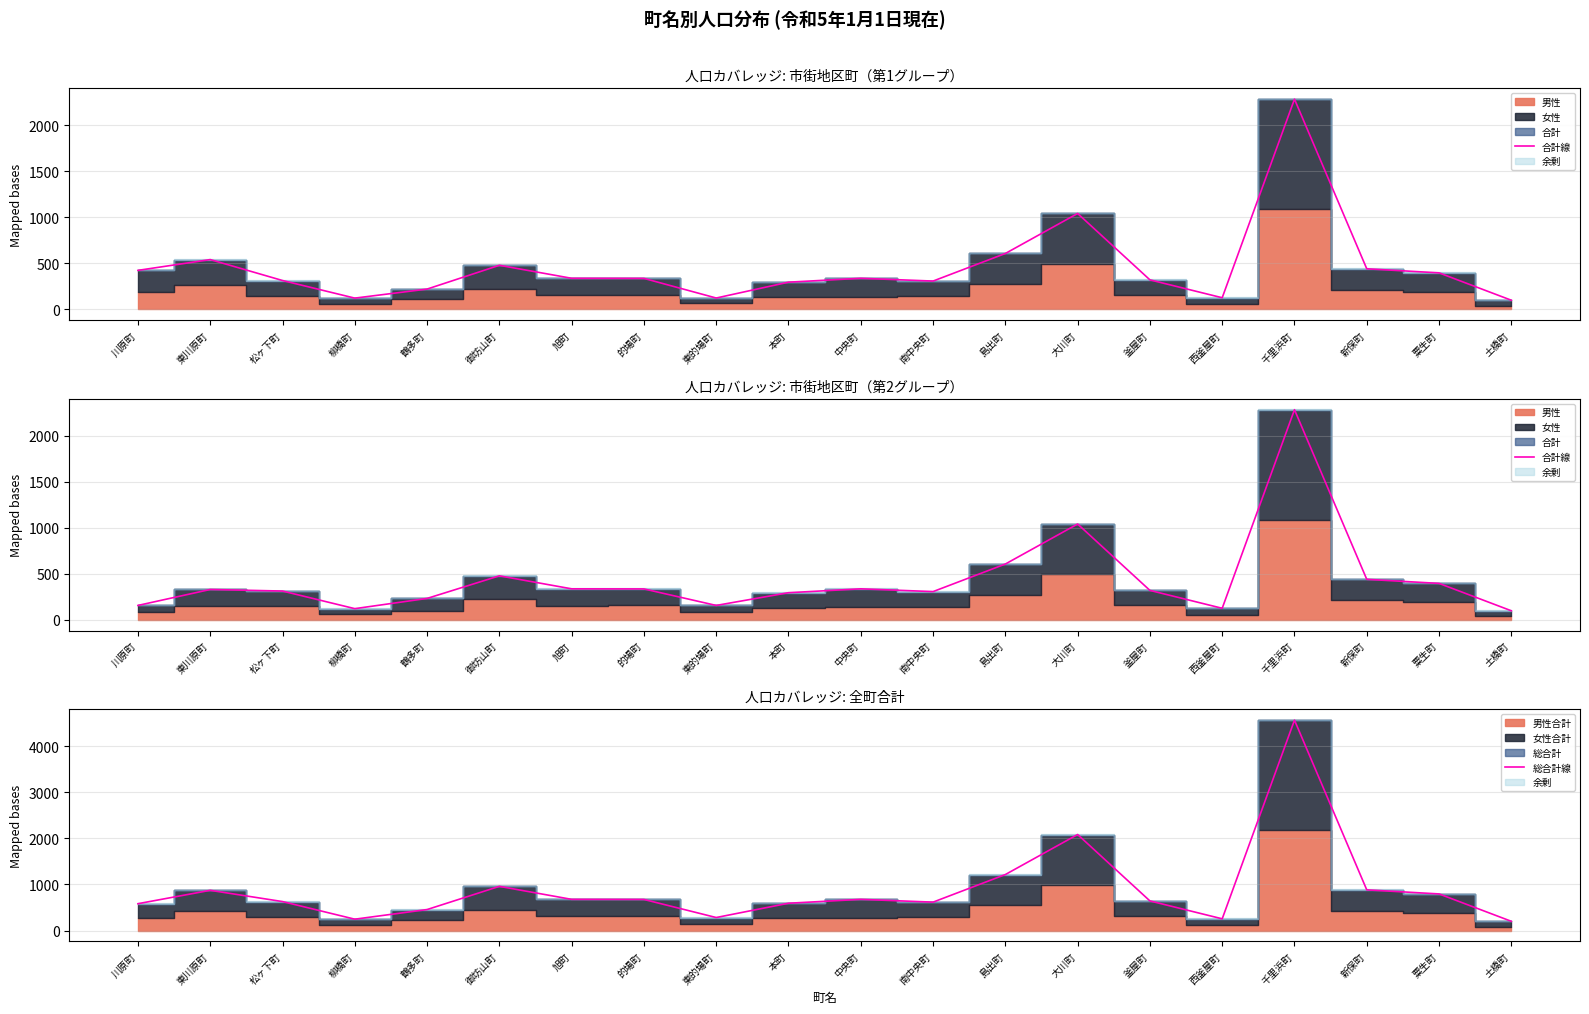

Is it true that 合計線 equals 234 at 鶴多町?

True